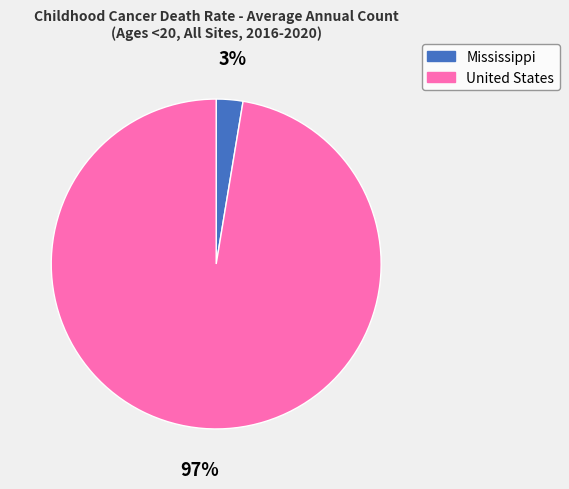

Count the number of slices in the pie.

2